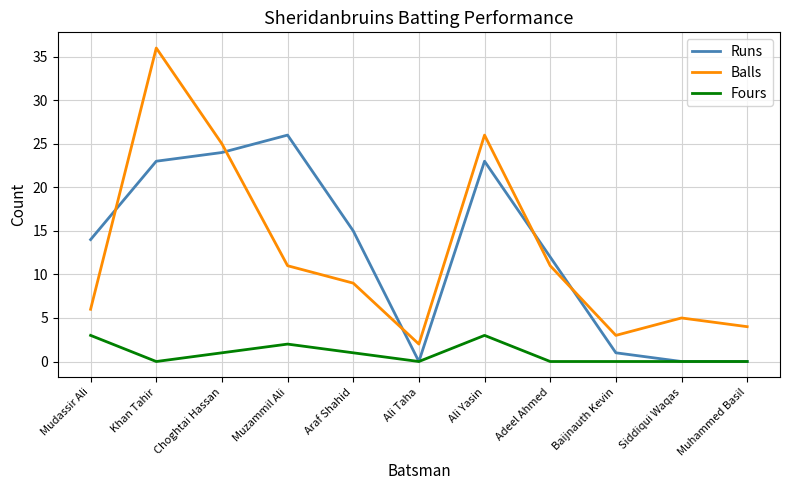

What is the greatest value displayed?

36